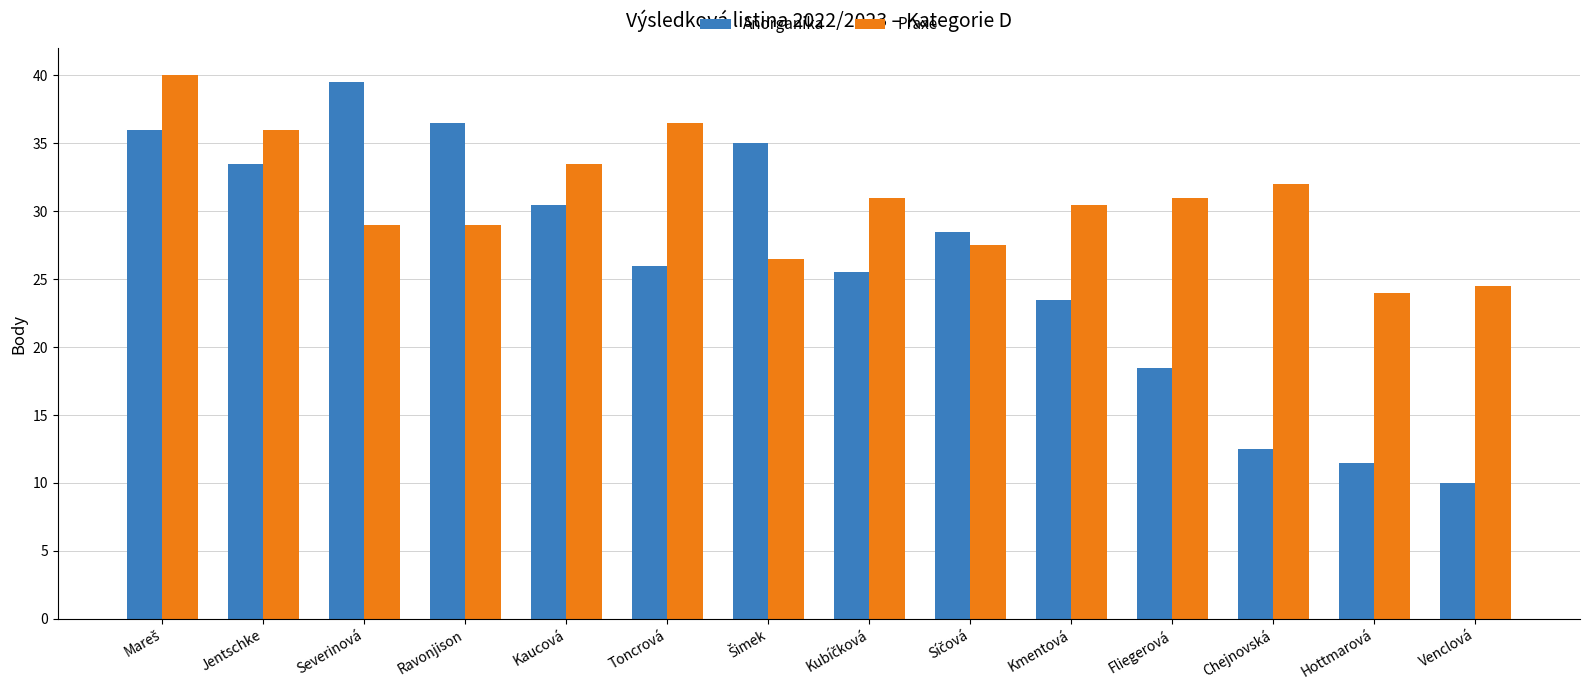

What is the difference between the Praxe values at Severinová and Hottmarová?

5.0